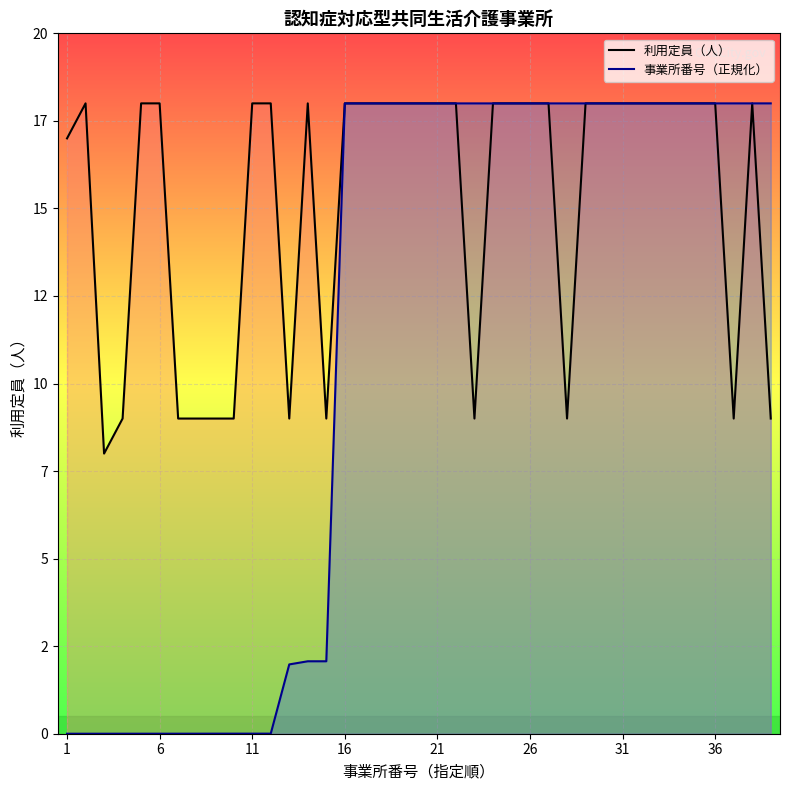

List the series in order of their peak value, lowest first.

利用定員（人）, 事業所番号